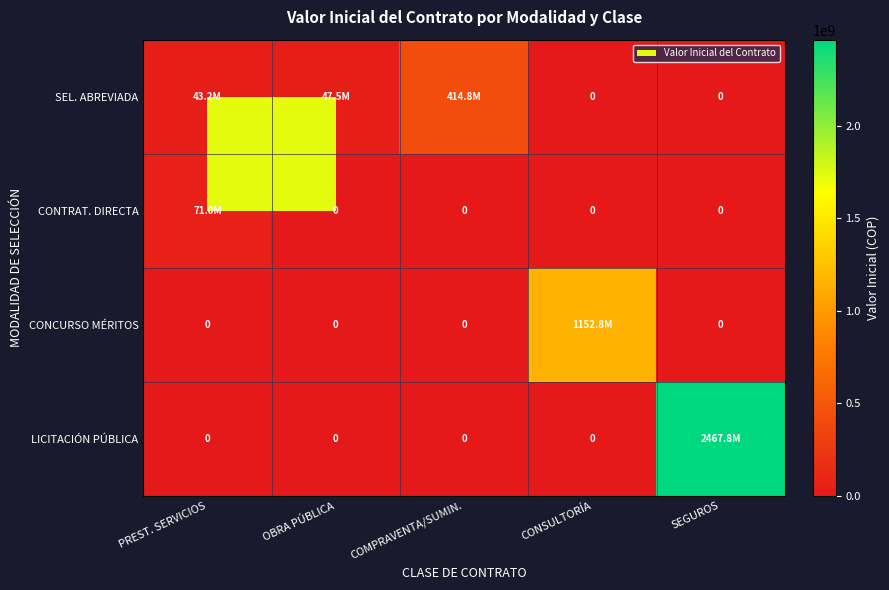

Is it true that SEL. ABREVIADA equals -247817183 at SEGUROS?

False